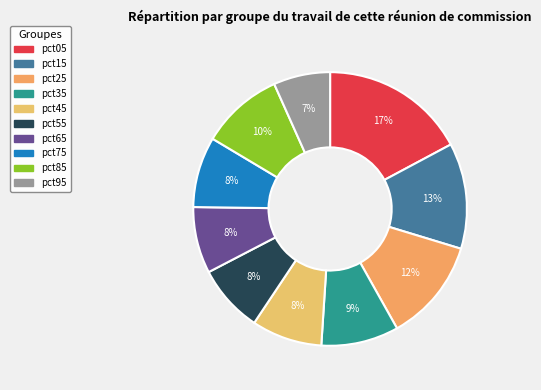

To the nearest percent, what is the difference between the largest and smallest slice percentages?

10%